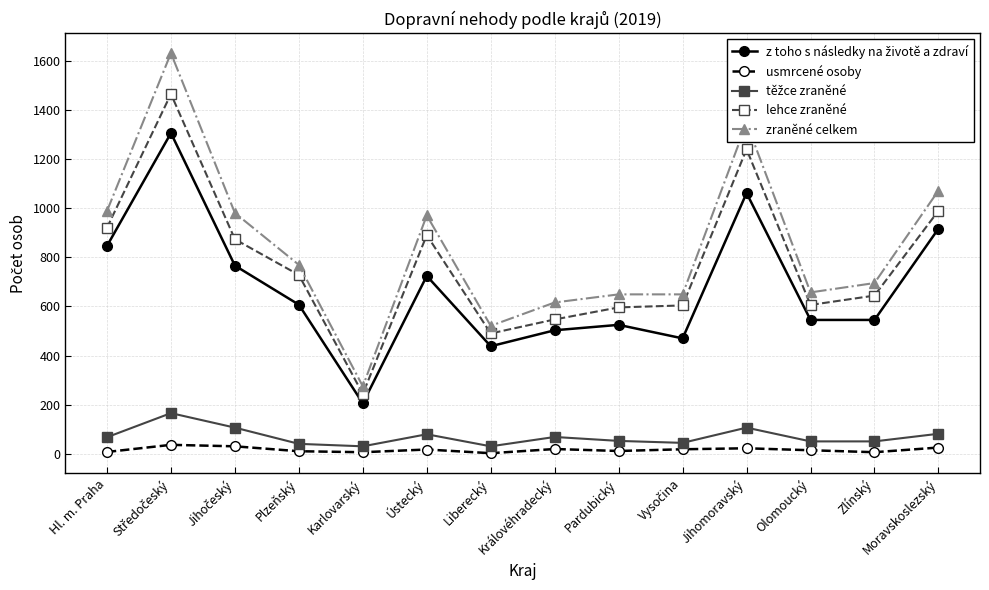

True or false: usmrcené osoby and lehce zraněné cross at least once.

False